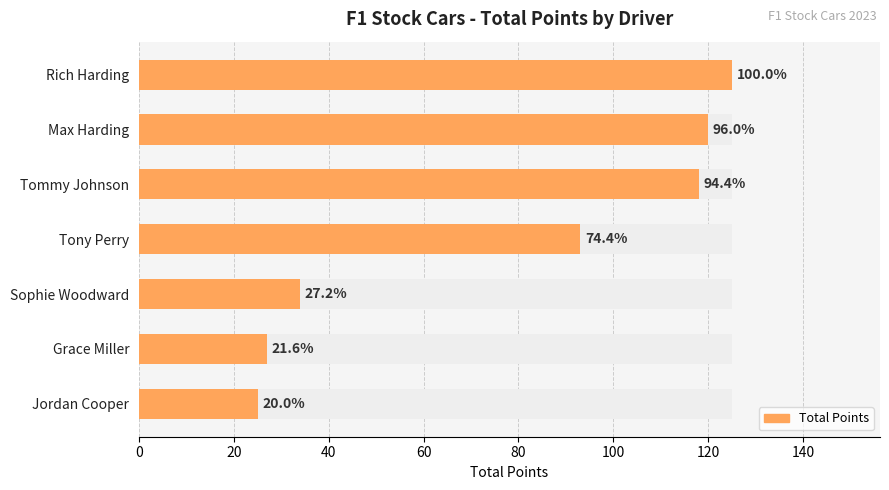

What is the greatest value displayed?

125